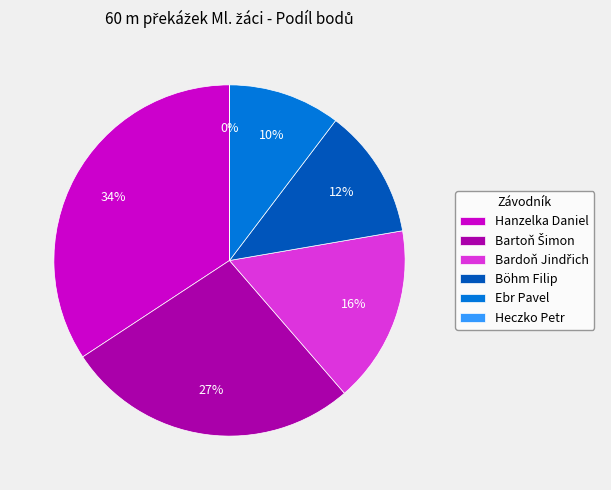

Which slice is the largest?

Hanzelka Daniel